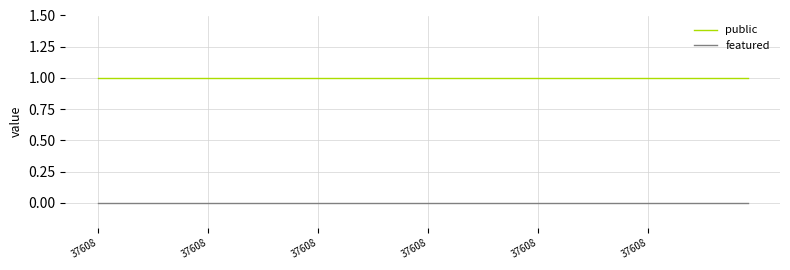

List the series in order of their overall mean, lowest first.

featured, public